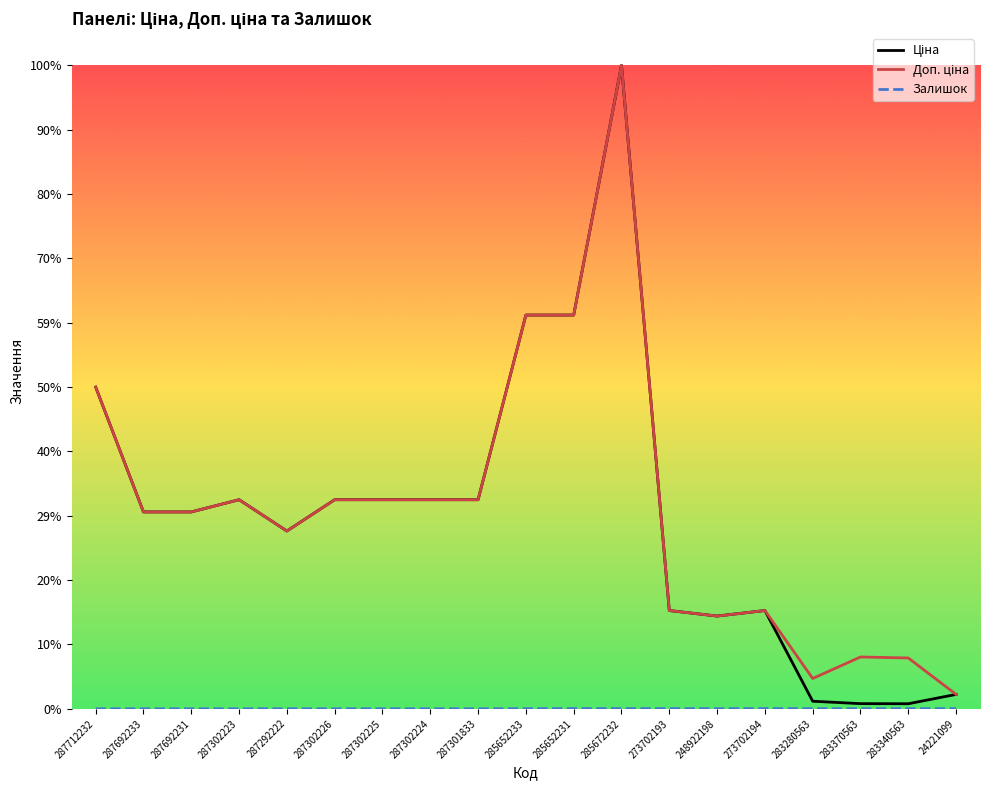

Rank the categories by Ціна value from highest to lowest.

285672232, 285652233, 285652231, 287712232, 287302223, 287302226, 287302225, 287302224, 287301833, 287692233, 287692231, 287292222, 273702193, 273702194, 248922198, 24221099, 283280563, 283370563, 283340563